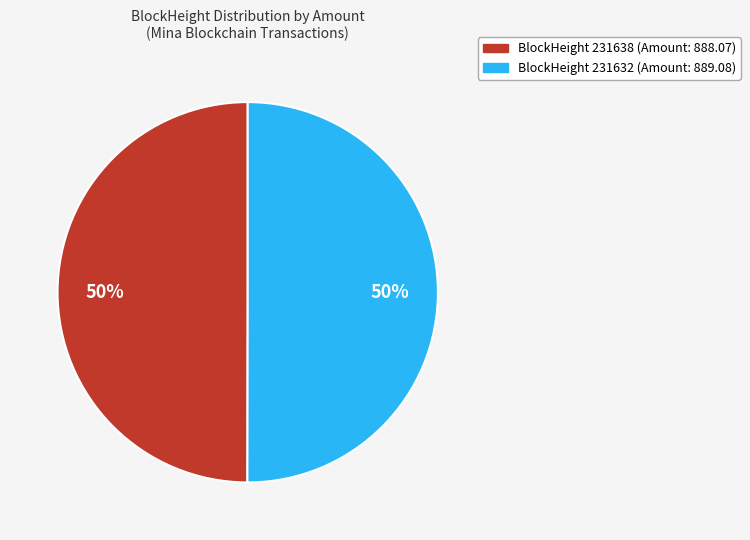

Count the number of slices in the pie.

2